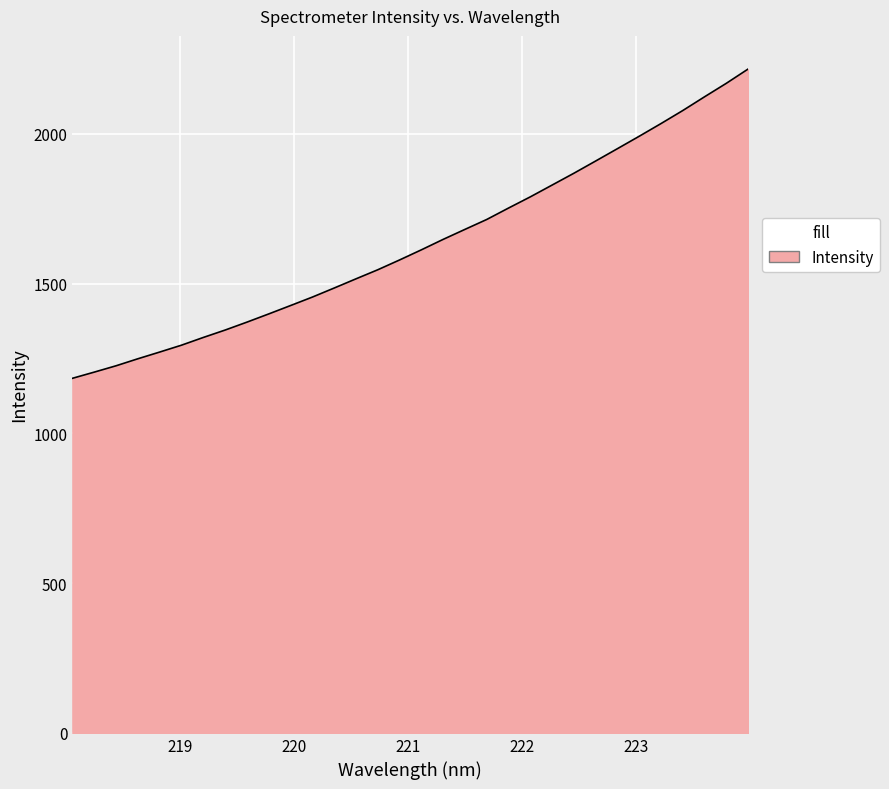

True or false: the data has more than 0 interior local peaks.

False